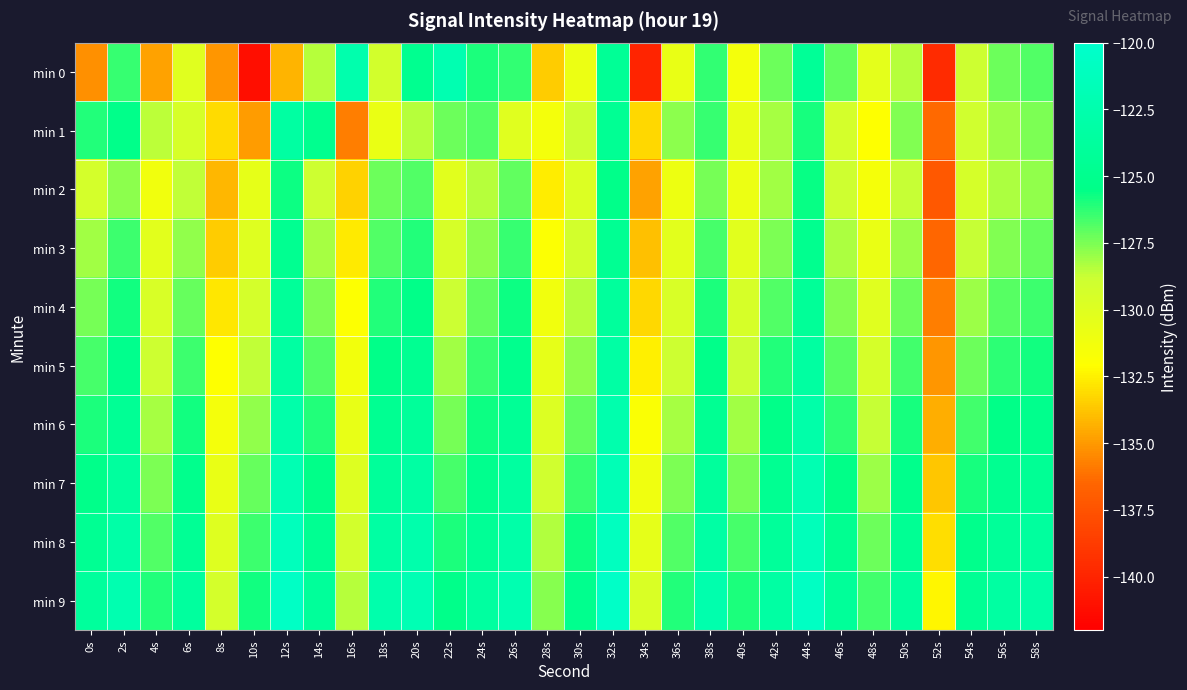

Reading left to right, extract all data points from this chart.

min 0: 0s=-135.2	2s=-126.4	4s=-134.7	6s=-130.1	8s=-135.0	10s=-141.2	12s=-134.2	14s=-128.4	16s=-122.6	18s=-129.2	20s=-124.8	22s=-122.2	24s=-126.0	26s=-126.3	28s=-133.5	30s=-130.9	32s=-124.3	34s=-140.0	36s=-130.7	38s=-126.3	40s=-131.4	42s=-127.3	44s=-124.2	46s=-127.1	48s=-130.3	50s=-128.5	52s=-139.6	54s=-128.9	56s=-127.3	58s=-126.8
min 1: 0s=-126.1	2s=-125.3	4s=-128.5	6s=-129.5	8s=-133.1	10s=-134.9	12s=-123.4	14s=-125.0	16s=-135.8	18s=-130.8	20s=-128.5	22s=-127.3	24s=-126.8	26s=-130.1	28s=-131.4	30s=-128.9	32s=-124.5	34s=-133.2	36s=-127.8	38s=-126.4	40s=-130.6	42s=-128.2	44s=-125.9	46s=-129.3	48s=-132.1	50s=-127.6	52s=-136.4	54s=-129.1	56s=-128.0	58s=-127.5
min 2: 0s=-129.3	2s=-127.8	4s=-131.2	6s=-128.6	8s=-134.1	10s=-130.5	12s=-125.7	14s=-128.9	16s=-133.4	18s=-127.3	20s=-126.8	22s=-130.2	24s=-128.5	26s=-127.1	28s=-132.6	30s=-129.8	32s=-125.3	34s=-134.7	36s=-131.0	38s=-127.4	40s=-130.9	42s=-128.1	44s=-125.6	46s=-129.0	48s=-131.5	50s=-128.7	52s=-137.2	54s=-129.4	56s=-128.3	58s=-127.9
min 3: 0s=-128.1	2s=-126.5	4s=-130.3	6s=-127.9	8s=-133.5	10s=-130.0	12s=-124.8	14s=-128.2	16s=-132.7	18s=-126.8	20s=-126.1	22s=-129.5	24s=-127.8	26s=-126.4	28s=-131.9	30s=-129.2	32s=-124.6	34s=-133.9	36s=-130.3	38s=-126.7	40s=-130.2	42s=-127.5	44s=-124.9	46s=-128.3	48s=-130.8	50s=-128.0	52s=-136.5	54s=-128.7	56s=-127.6	58s=-127.2
min 4: 0s=-127.4	2s=-125.8	4s=-129.6	6s=-127.2	8s=-132.8	10s=-129.3	12s=-124.1	14s=-127.5	16s=-132.0	18s=-126.1	20s=-125.4	22s=-128.8	24s=-127.1	26s=-125.7	28s=-131.2	30s=-128.5	32s=-123.9	34s=-133.2	36s=-129.6	38s=-126.0	40s=-129.5	42s=-126.8	44s=-124.2	46s=-127.6	48s=-130.1	50s=-127.3	52s=-135.8	54s=-128.0	56s=-126.9	58s=-126.5
min 5: 0s=-126.7	2s=-125.1	4s=-128.9	6s=-126.5	8s=-132.1	10s=-128.6	12s=-123.4	14s=-126.8	16s=-131.3	18s=-125.4	20s=-124.7	22s=-128.1	24s=-126.4	26s=-125.0	28s=-130.5	30s=-127.8	32s=-123.2	34s=-132.5	36s=-128.9	38s=-125.3	40s=-128.8	42s=-126.1	44s=-123.5	46s=-126.9	48s=-129.4	50s=-126.6	52s=-135.1	54s=-127.3	56s=-126.2	58s=-125.8
min 6: 0s=-126.0	2s=-124.4	4s=-128.2	6s=-125.8	8s=-131.4	10s=-127.9	12s=-122.7	14s=-126.1	16s=-130.6	18s=-124.7	20s=-124.0	22s=-127.4	24s=-125.7	26s=-124.3	28s=-129.8	30s=-127.1	32s=-122.5	34s=-131.8	36s=-128.2	38s=-124.6	40s=-128.1	42s=-125.4	44s=-122.8	46s=-126.2	48s=-128.7	50s=-125.9	52s=-134.4	54s=-126.6	56s=-125.5	58s=-125.1
min 7: 0s=-125.3	2s=-123.7	4s=-127.5	6s=-125.1	8s=-130.7	10s=-127.2	12s=-122.0	14s=-125.4	16s=-129.9	18s=-124.0	20s=-123.3	22s=-126.7	24s=-125.0	26s=-123.6	28s=-129.1	30s=-126.4	32s=-121.8	34s=-131.1	36s=-127.5	38s=-123.9	40s=-127.4	42s=-124.7	44s=-122.1	46s=-125.5	48s=-128.0	50s=-125.2	52s=-133.7	54s=-125.9	56s=-124.8	58s=-124.4
min 8: 0s=-124.6	2s=-123.0	4s=-126.8	6s=-124.4	8s=-130.0	10s=-126.5	12s=-121.3	14s=-124.7	16s=-129.2	18s=-123.3	20s=-122.6	22s=-126.0	24s=-124.3	26s=-122.9	28s=-128.4	30s=-125.7	32s=-121.1	34s=-130.4	36s=-126.8	38s=-123.2	40s=-126.7	42s=-124.0	44s=-121.4	46s=-124.8	48s=-127.3	50s=-124.5	52s=-133.0	54s=-125.2	56s=-124.1	58s=-123.7
min 9: 0s=-123.9	2s=-122.3	4s=-126.1	6s=-123.7	8s=-129.3	10s=-125.8	12s=-120.6	14s=-124.0	16s=-128.5	18s=-122.6	20s=-121.9	22s=-125.3	24s=-123.6	26s=-122.2	28s=-127.7	30s=-125.0	32s=-120.4	34s=-129.7	36s=-126.1	38s=-122.5	40s=-126.0	42s=-123.3	44s=-120.7	46s=-124.1	48s=-126.6	50s=-123.8	52s=-132.3	54s=-124.5	56s=-123.4	58s=-123.0